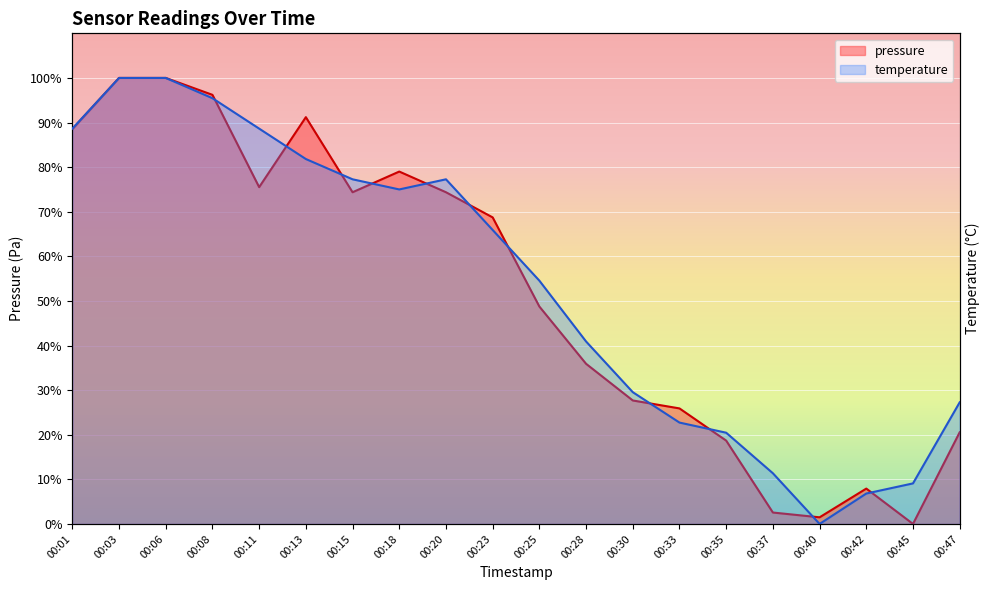

How many interior local valleys does the pressure series have?

4